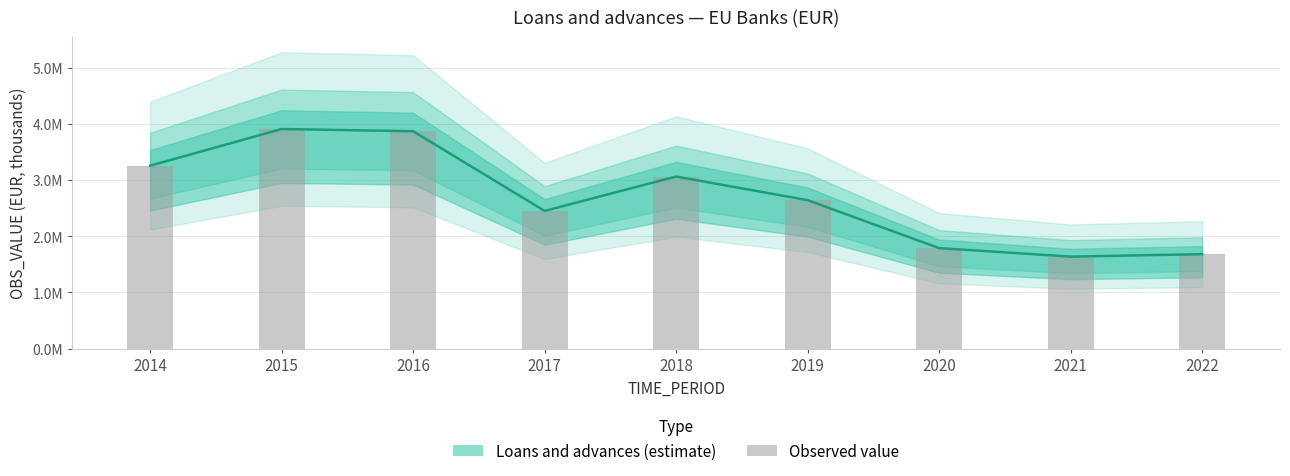

Does the chart contain stacked bars?

No